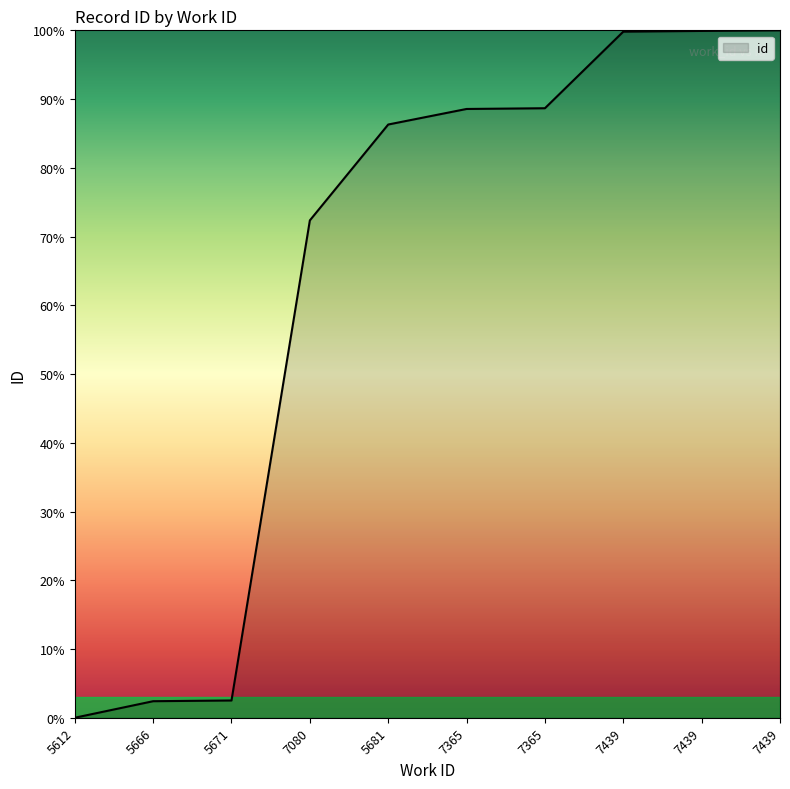

What is the difference between the maximum and minimum values?

100.0